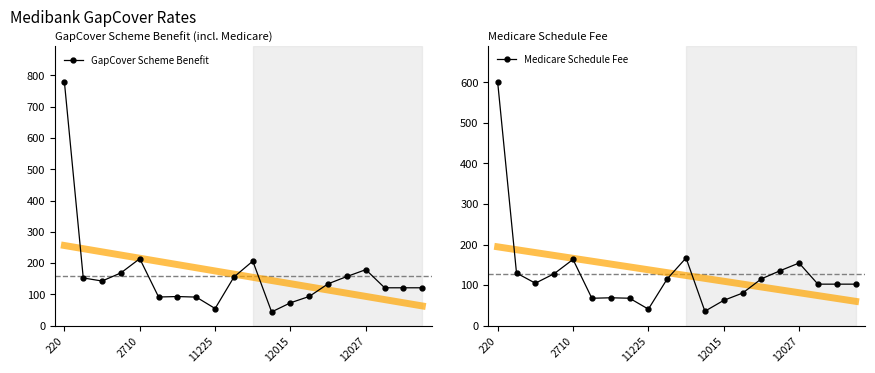

Which category has the highest value in the GapCover Scheme Benefit series?

220